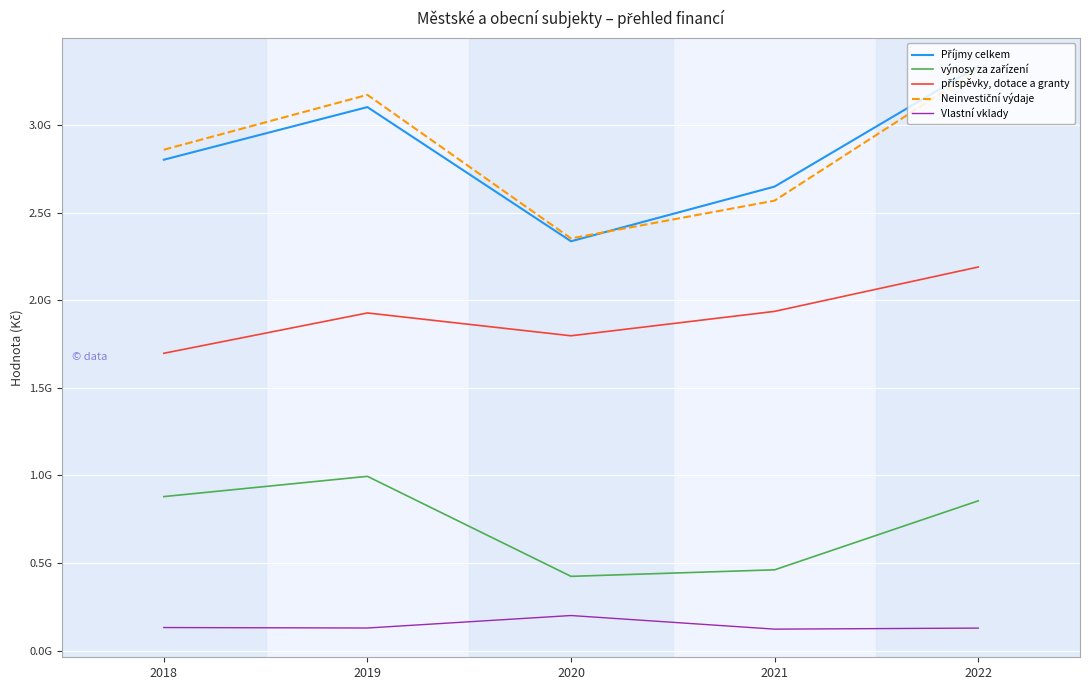

True or false: Neinvestiční výdaje and výnosy za zařízení intersect in this chart.

False